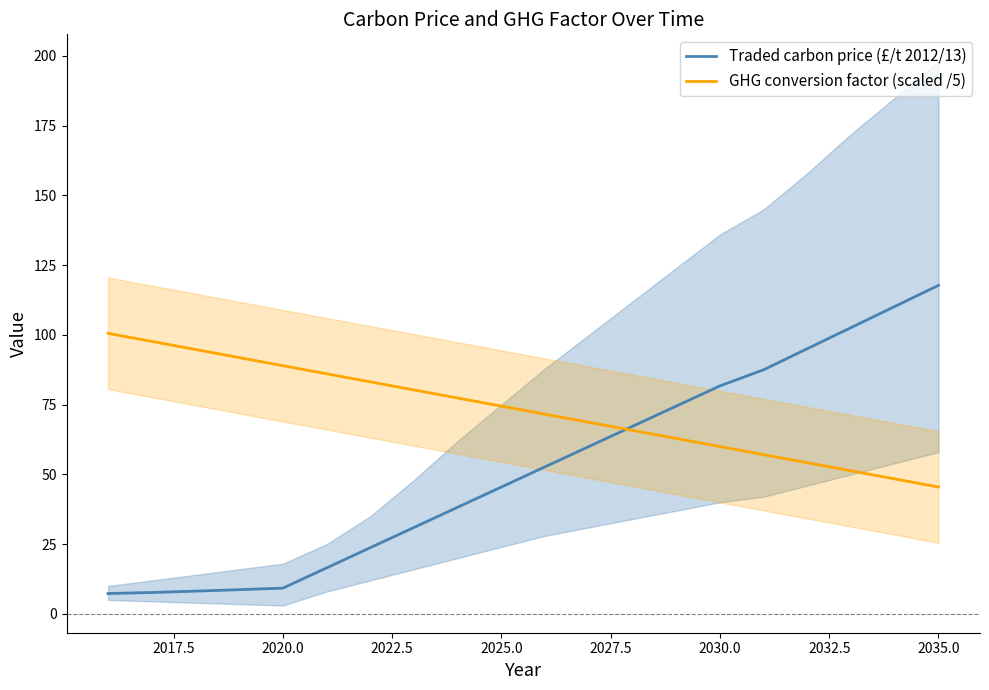

How many values in the Traded carbon price (£/t 2012/13) series exceed 52?

10